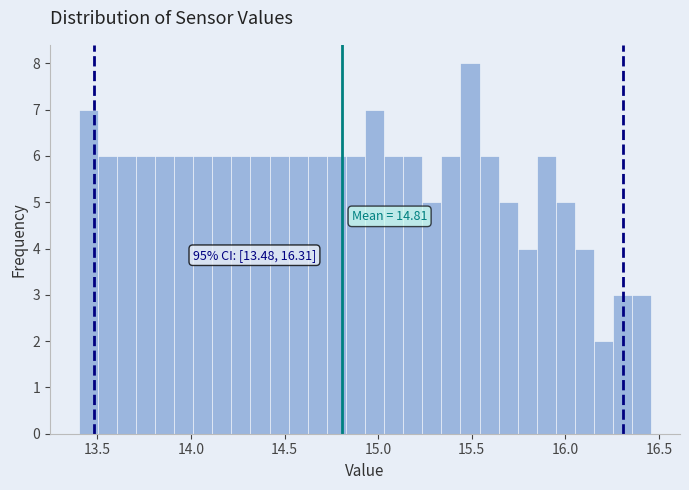

Read against the x-axis, roughly where is the centre of the tallest bar?

15.50